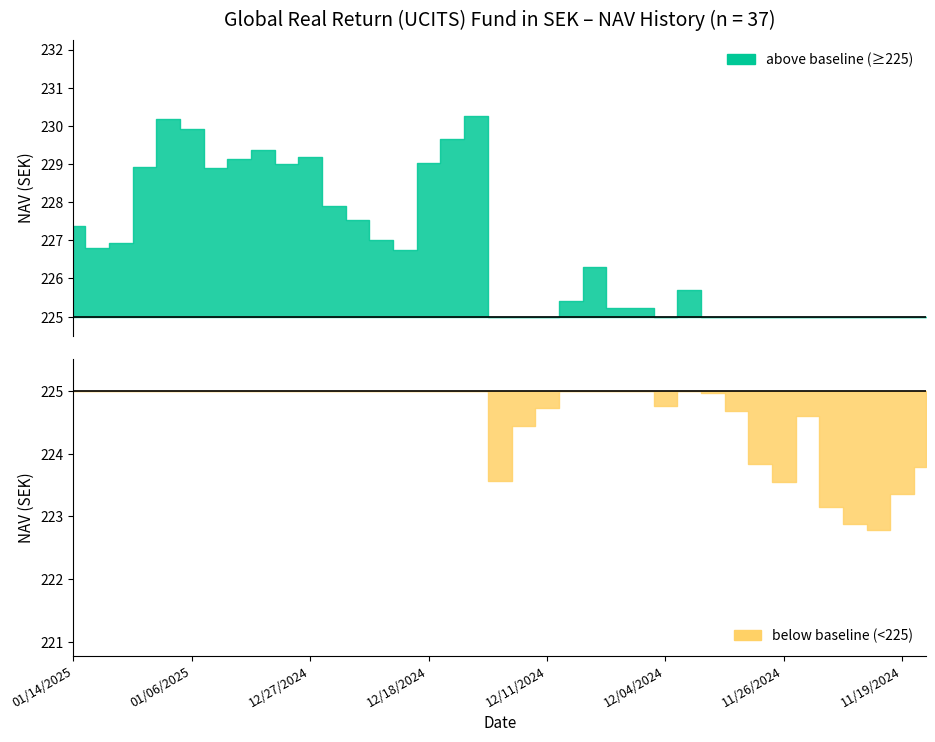

True or false: the data has more than 1 interior local peaks.

True